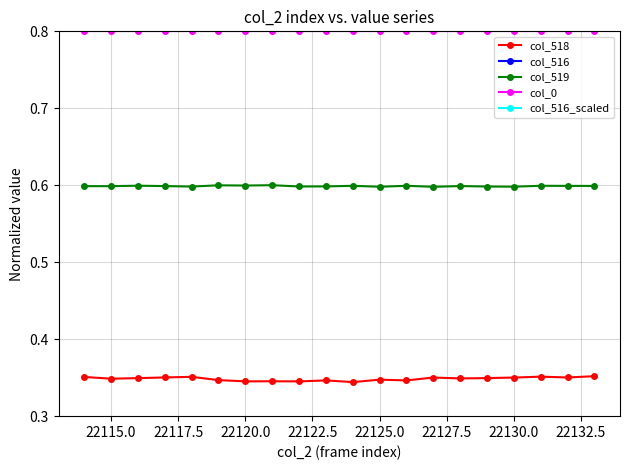

True or false: col_0 and col_516 intersect in this chart.

False